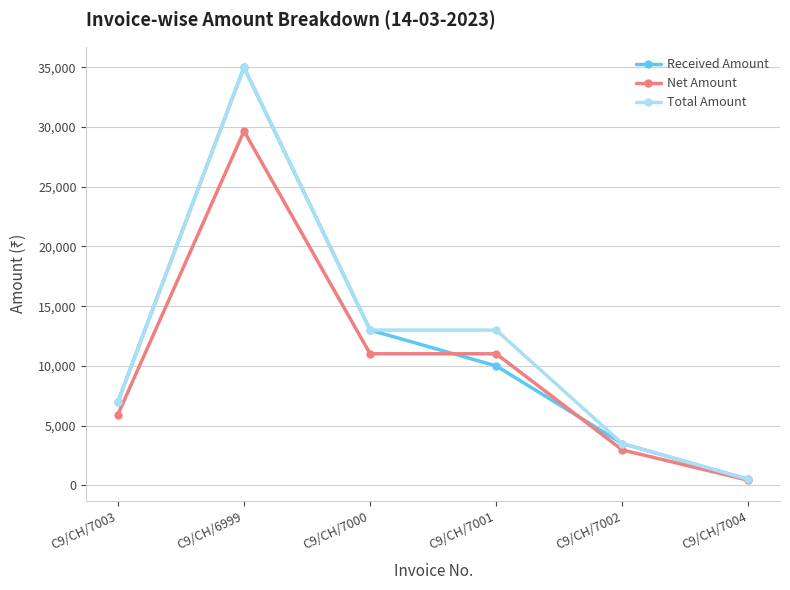

What is the total value across all series at C9/CH/7002?

9966.1